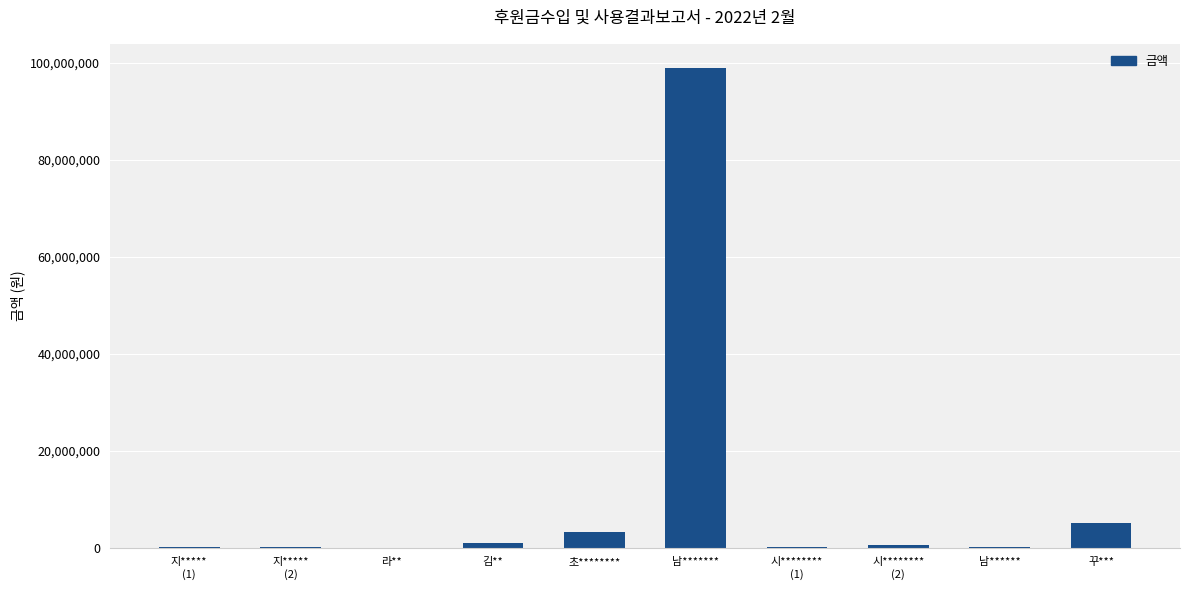

What is the change in value from 지*****
(1) to 남*******?

+98800000